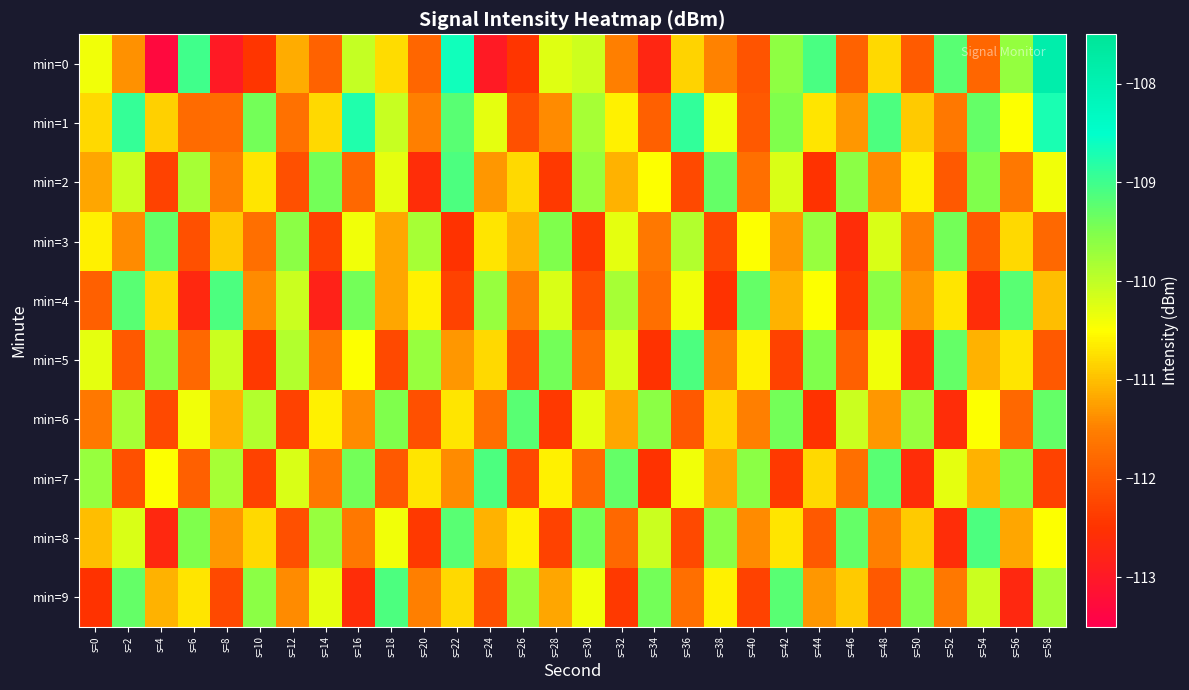

Between s=38 and s=44, which series saw the biggest shift?

min=2